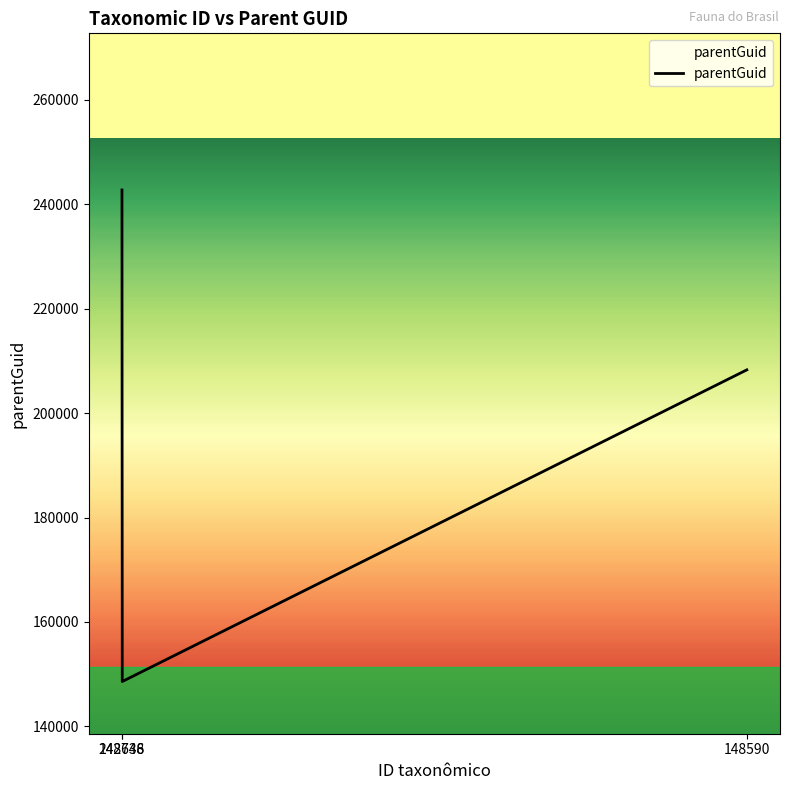

Rank the categories by value from highest to lowest.

242748, 148590, 148636